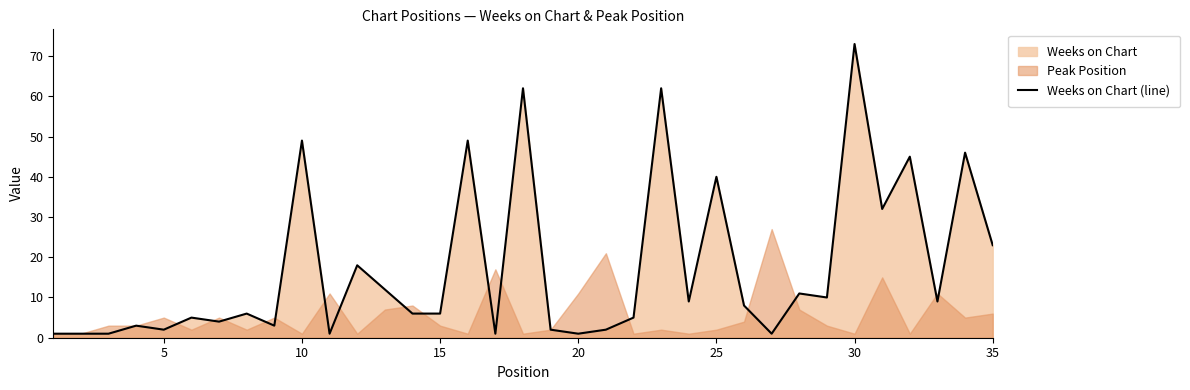

What is the smallest value displayed?

1